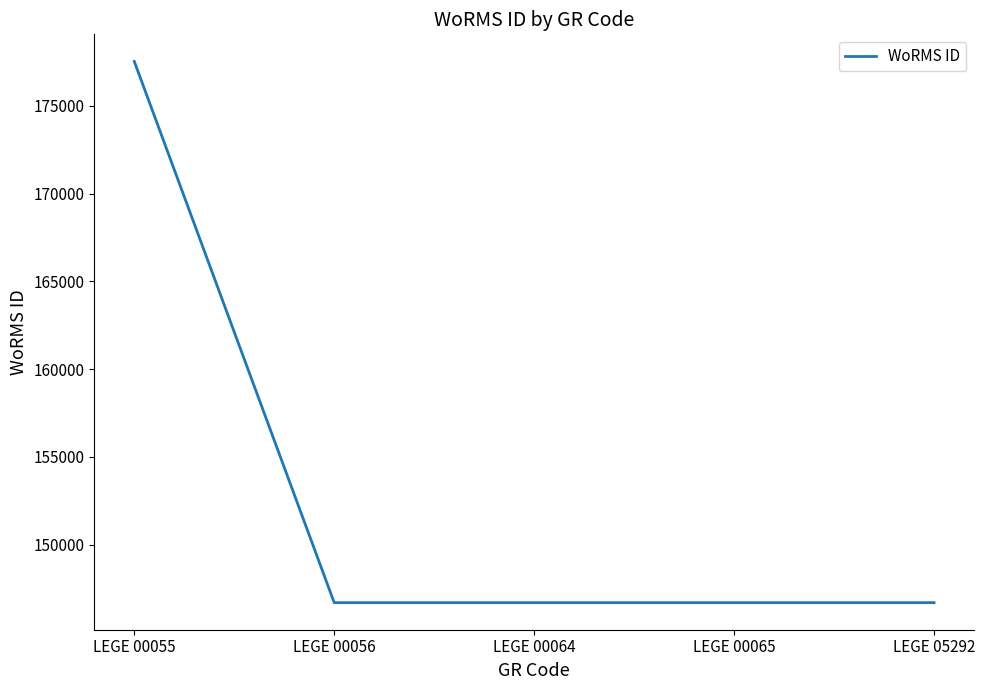

Which label corresponds to the largest value in the chart?

LEGE 00055